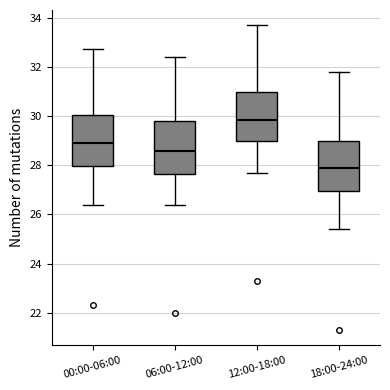

Reading left to right, read every box against the y-axis: the position of its median line, the range the box covers, and the ends of its whiskers. The values are not printed on the chart, so give them approximately, as read against the axis.

00:00-06:00: median 29.0, box 28.0 to 30.0, whiskers 26.4 to 32.8
06:00-12:00: median 28.6, box 27.6 to 29.8, whiskers 26.4 to 32.4
12:00-18:00: median 29.8, box 29.0 to 31.0, whiskers 27.8 to 33.8
18:00-24:00: median 28.0, box 27.0 to 29.0, whiskers 25.4 to 31.8